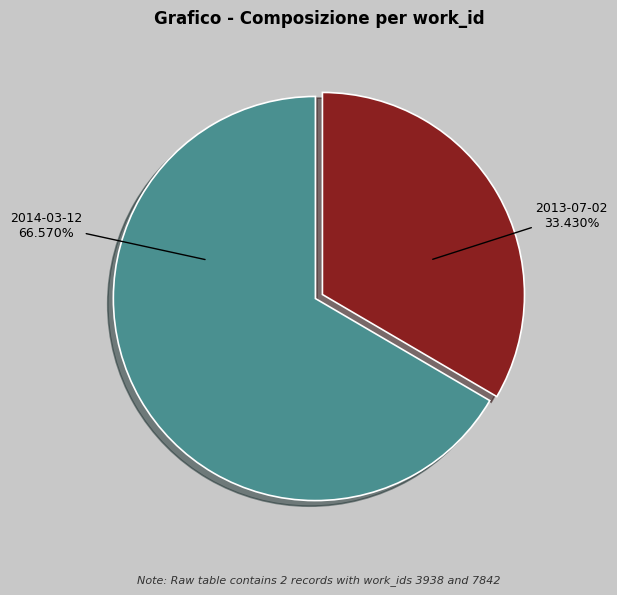

What percentage is the 2013-07-02 slice, to the nearest percent?

33%